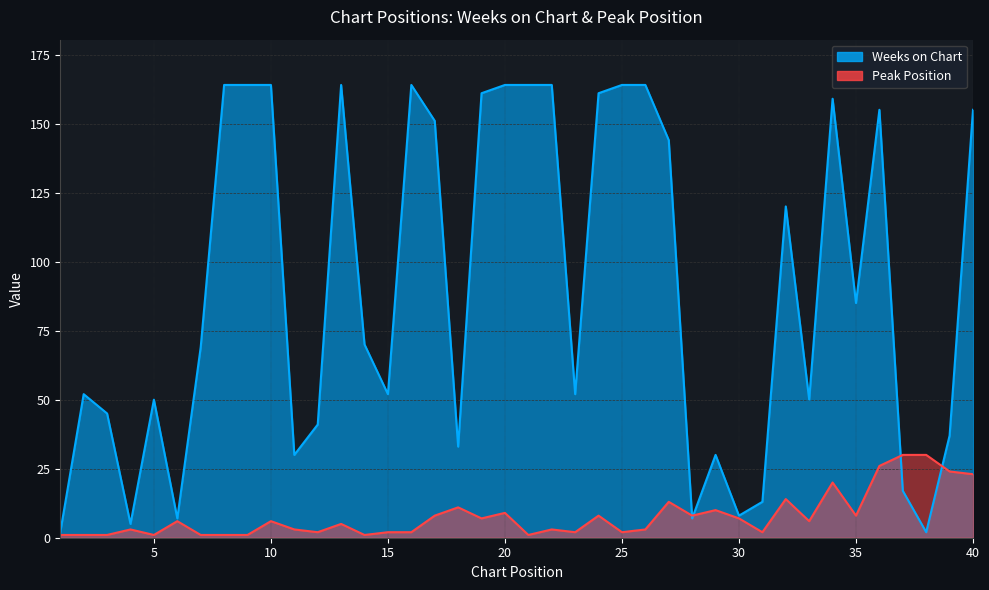

True or false: Peak Position has a value of 1 at 16.

False